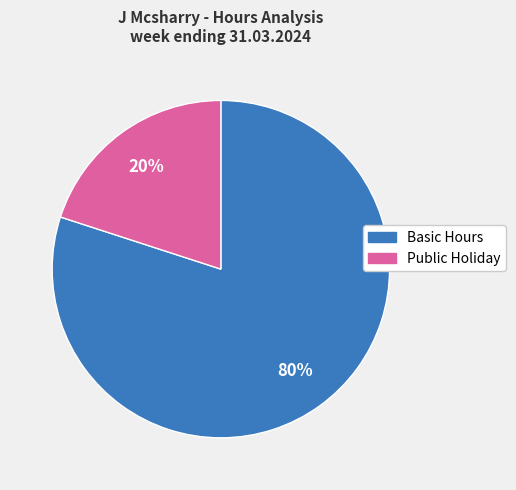

How many slices are in this pie chart?

2